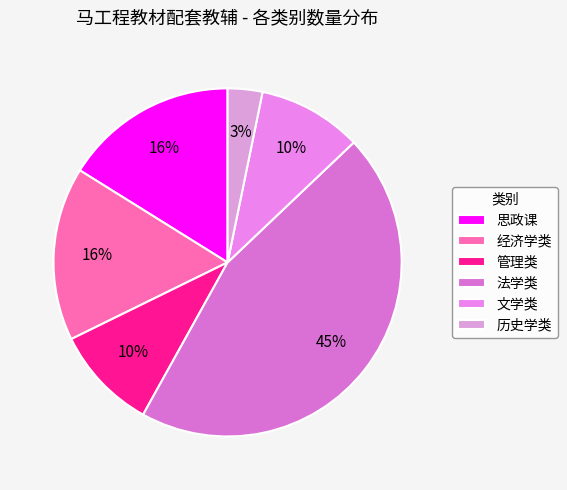

To the nearest percent, what portion does 法学类 represent?

45%